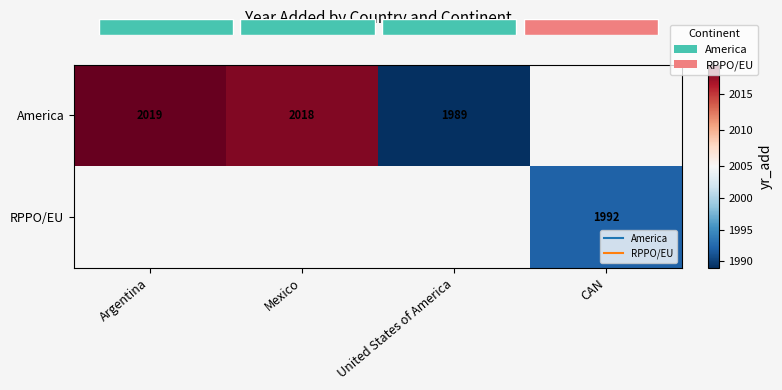

At how many categories does at least one series exceed 2007?

2